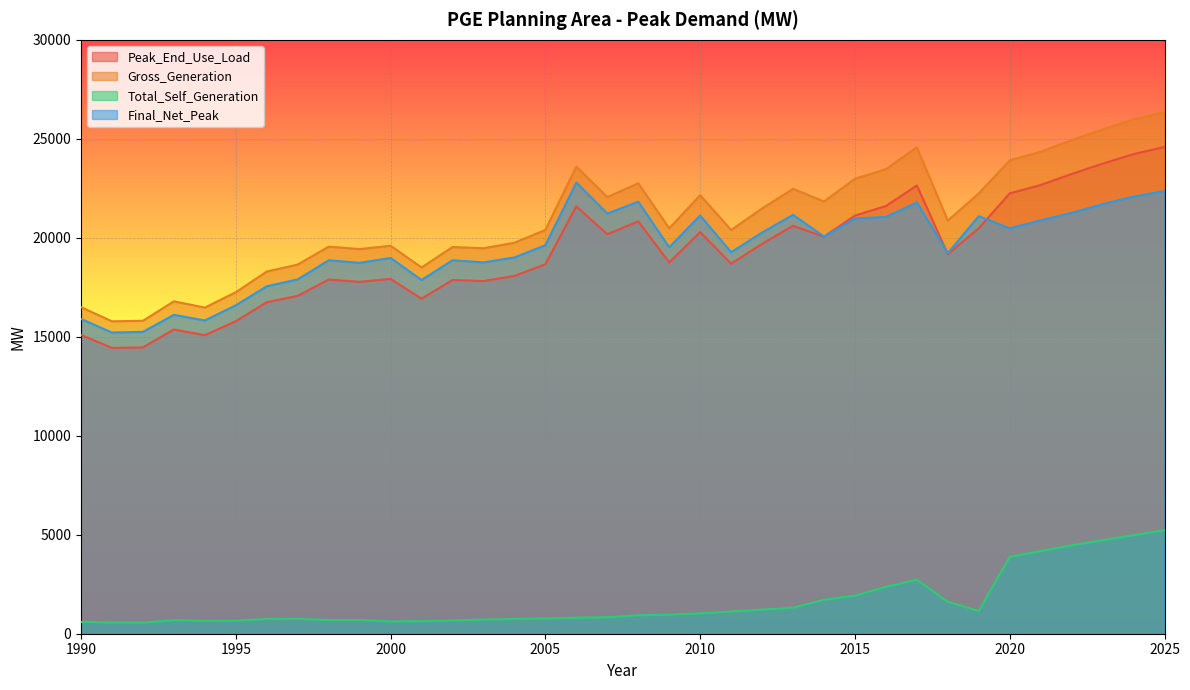

How many intersections are there between Peak_End_Use_Load and Final_Net_Peak?

3